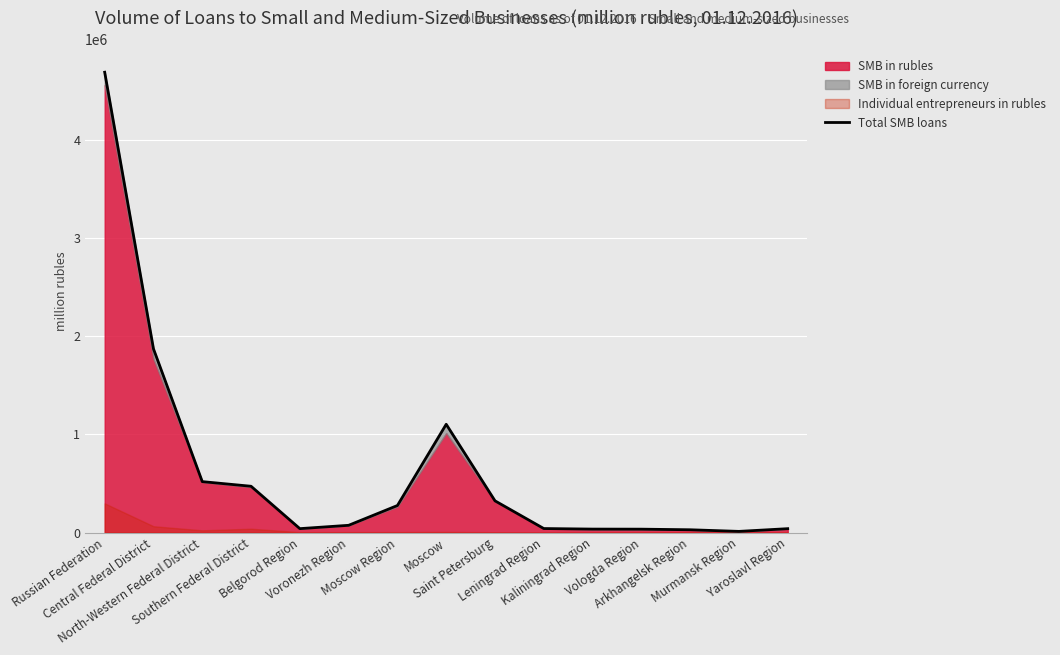

How many data points does each series have?

15